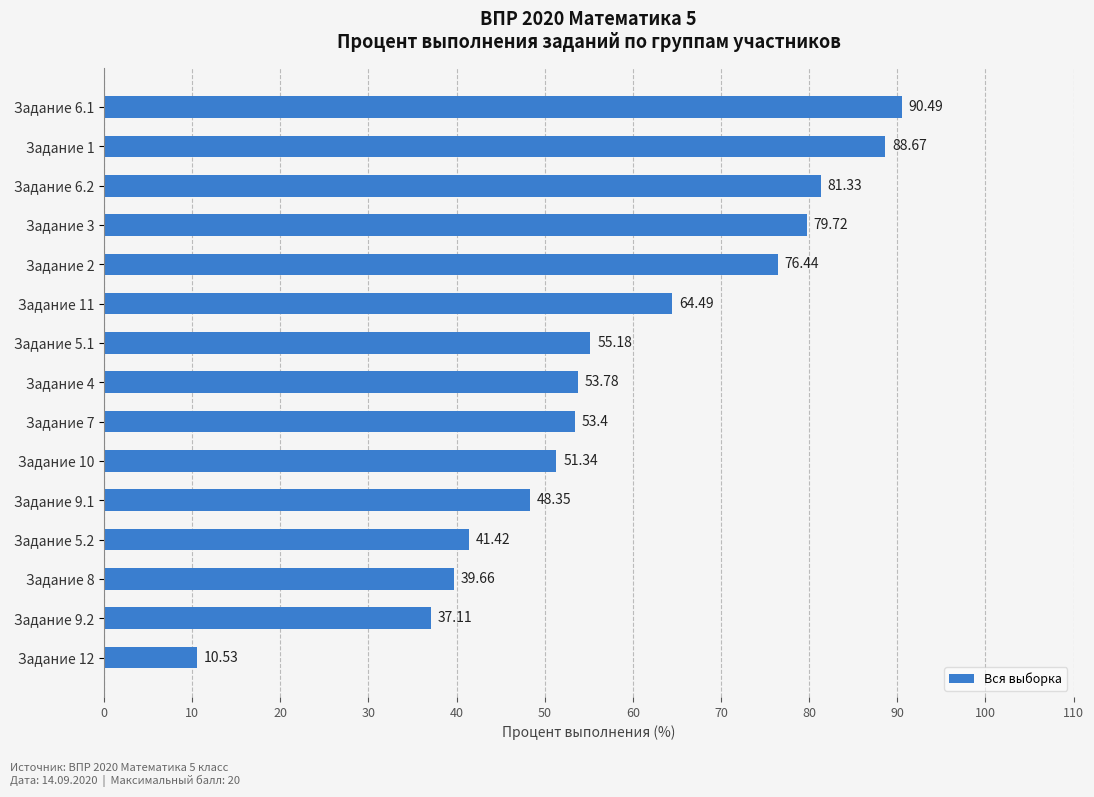

List the labels in order of value, smallest first.

Задание 12, Задание 9.2, Задание 8, Задание 5.2, Задание 9.1, Задание 10, Задание 7, Задание 4, Задание 5.1, Задание 11, Задание 2, Задание 3, Задание 6.2, Задание 1, Задание 6.1